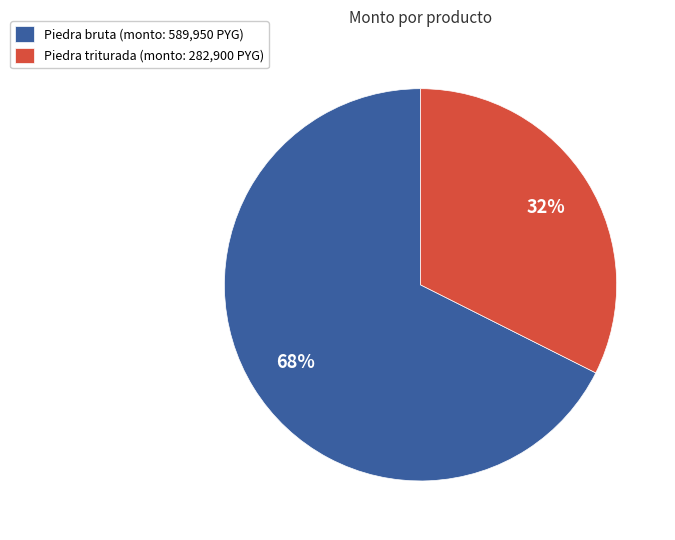

Is there a majority slice in this chart?

Yes